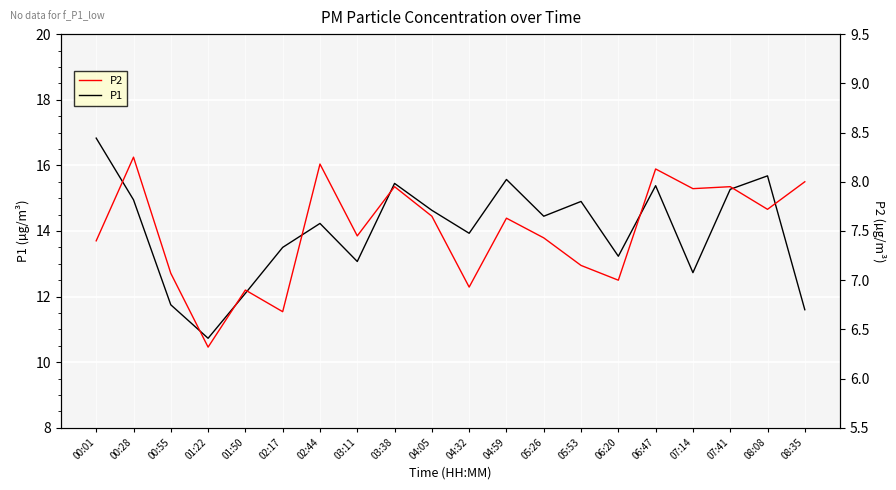

True or false: P1 has a value of 13.5 at 02:17.

True